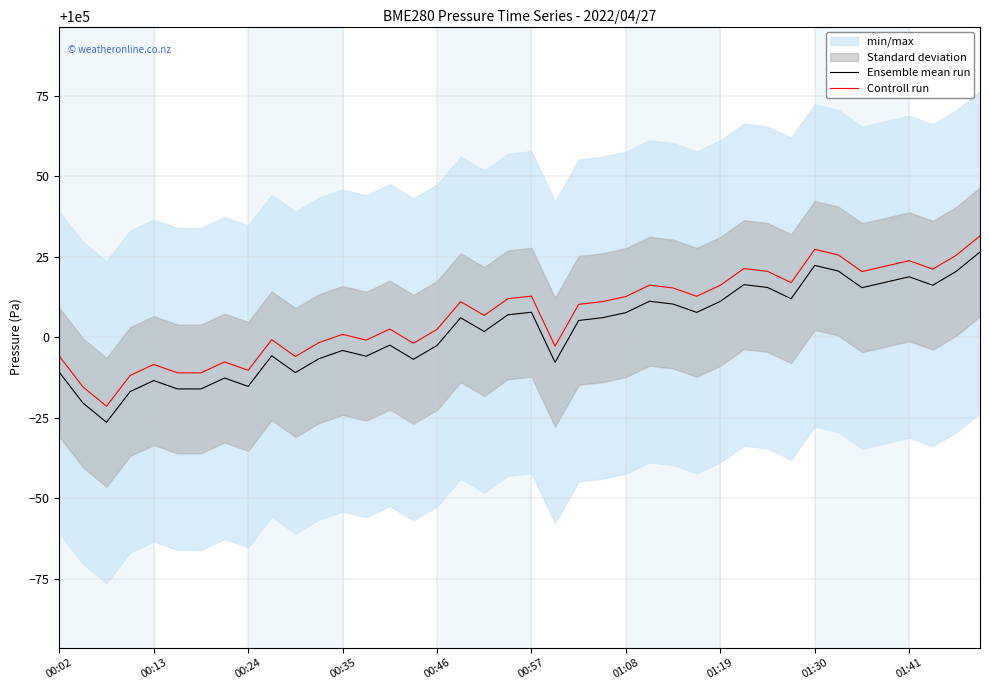

List the series in order of their overall mean, highest first.

Controll run, Ensemble mean run